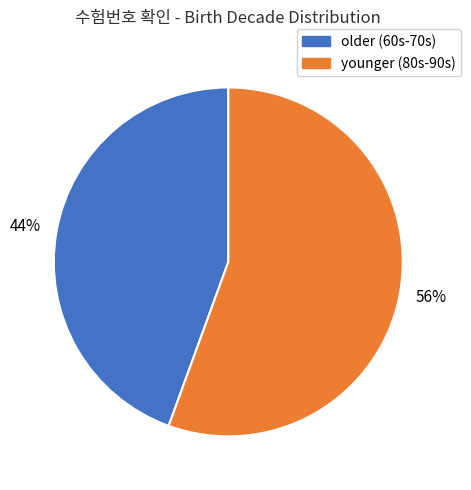

Which category has the biggest portion of the pie?

younger (80s-90s)